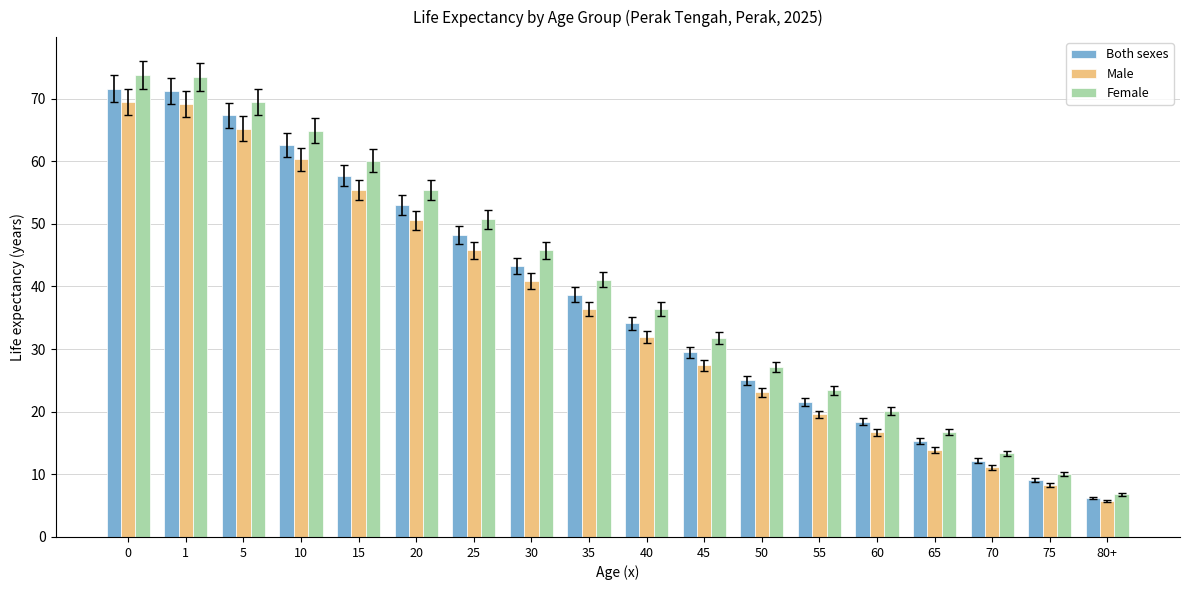

What is the sum of all Both sexes values?

684.9